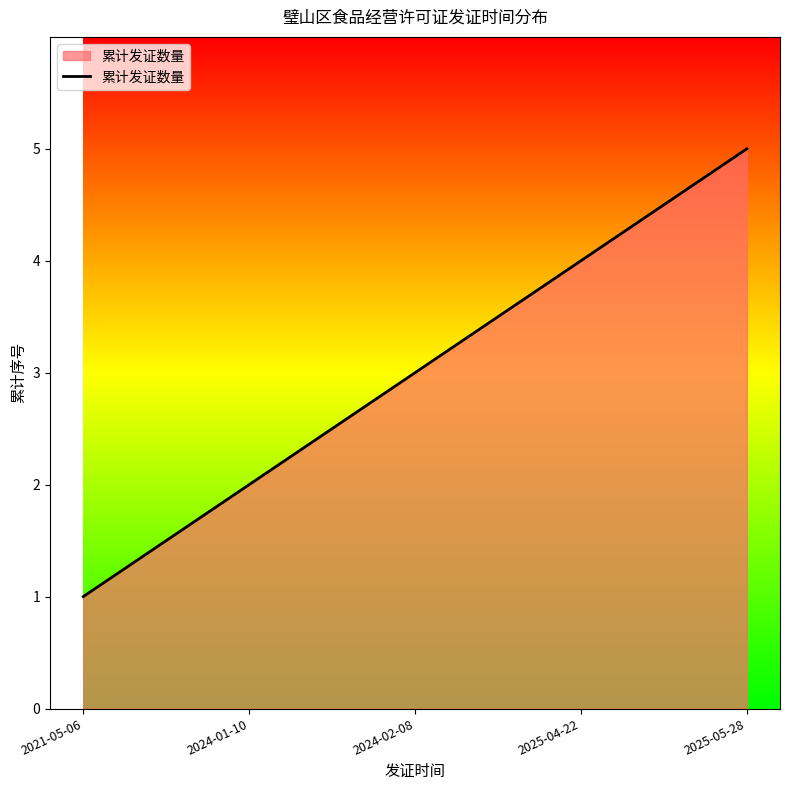

What is the approximate value at 2021-05-06?

1